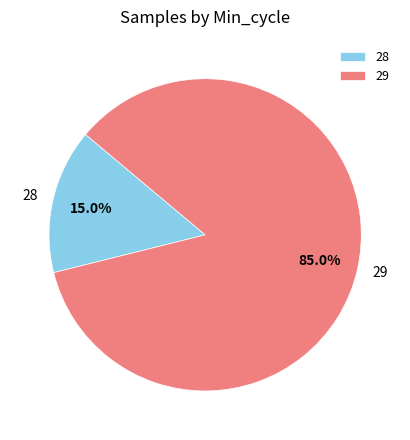

Rank the categories by value from highest to lowest.

29, 28